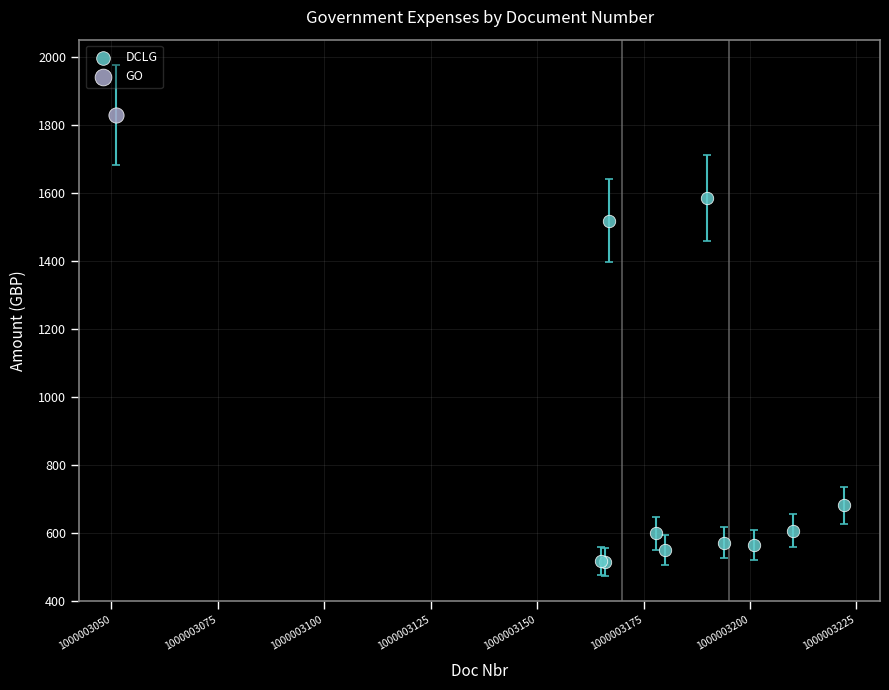

What are all the series names shown in the legend?

DCLG, GO